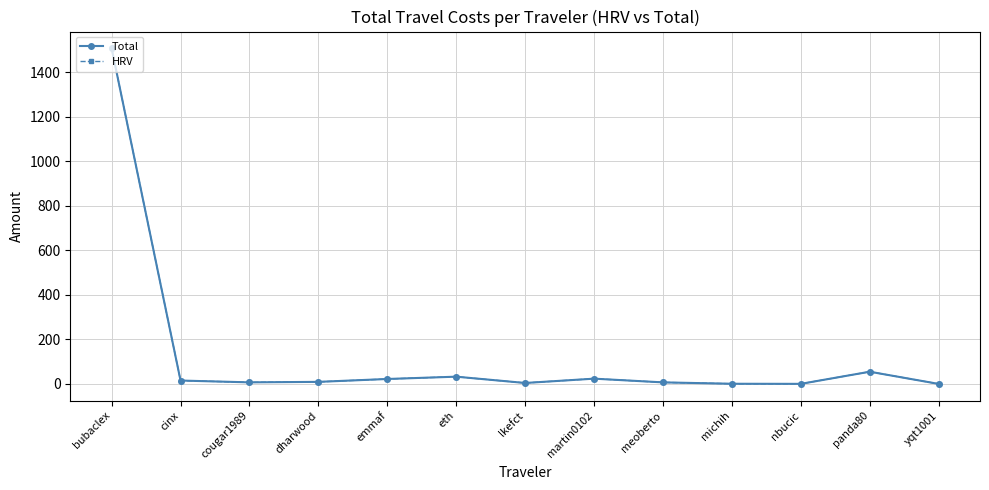

True or false: Total and HRV intersect in this chart.

False